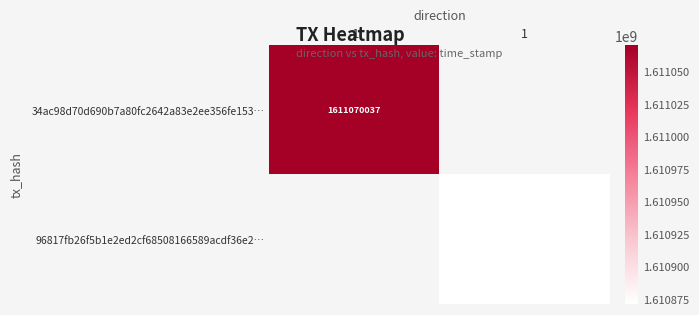

The value of 96817fb26f5b1e2ed2cf68508166589acdf36e2… at 1 is 1610871191. True or false?

True